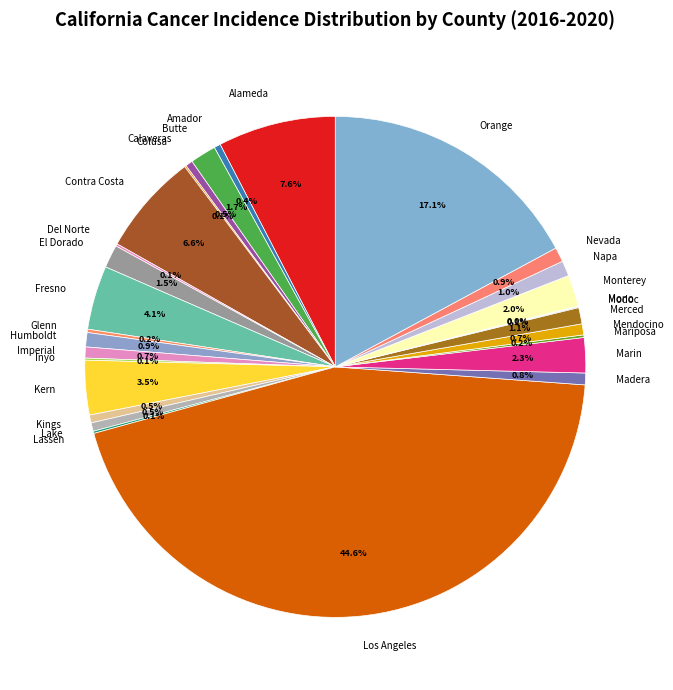

Which slice is the largest?

Los Angeles